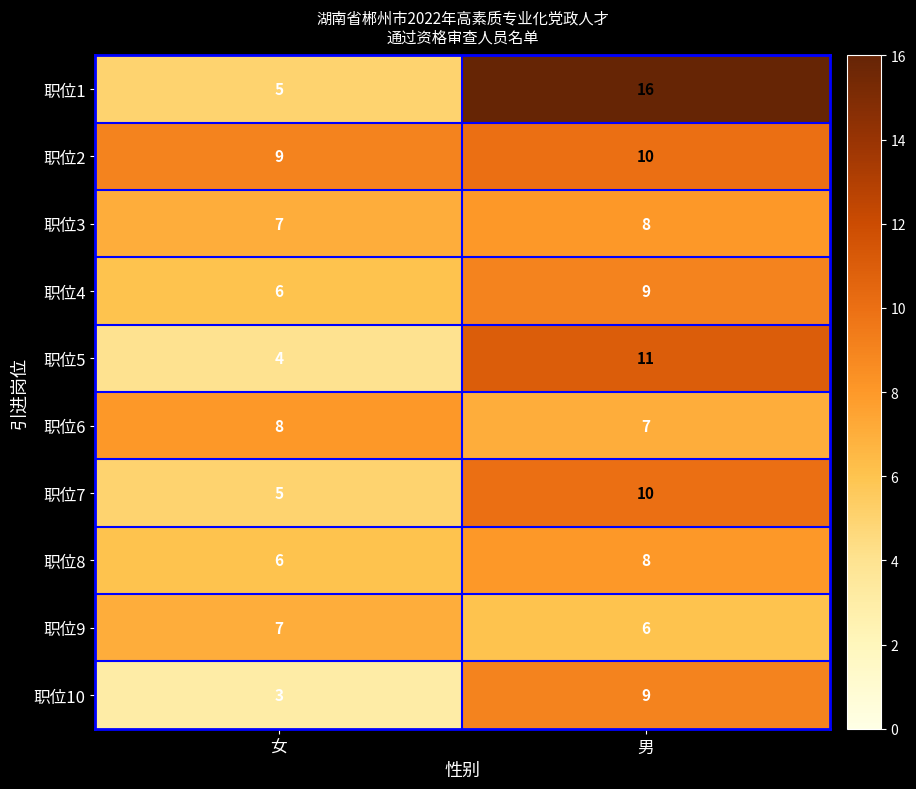

At which label is 职位2 closest to 9?

女